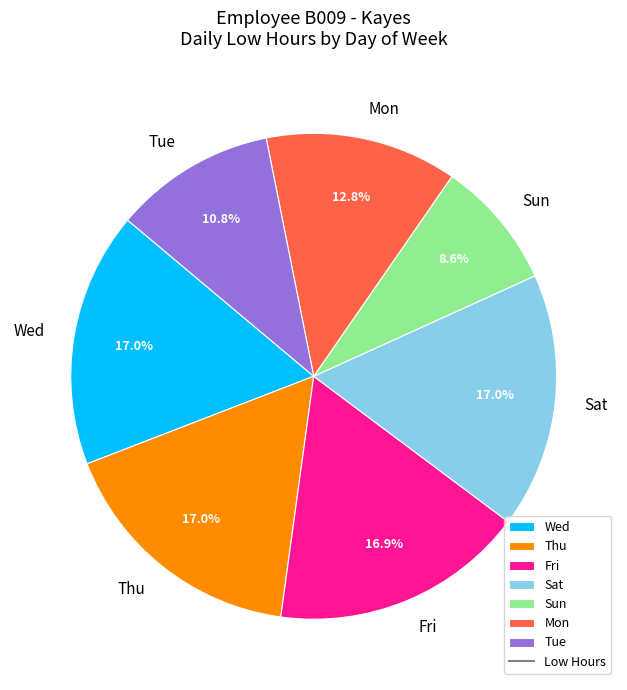

Count the number of slices in the pie.

7